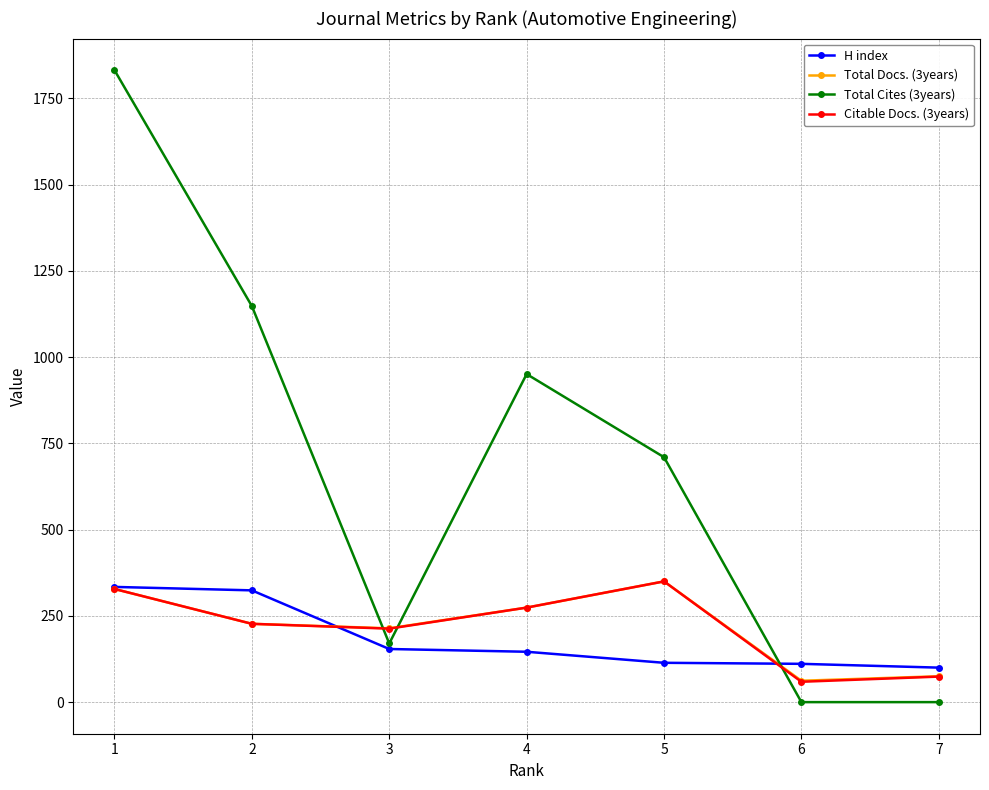

What is the difference between the second highest and minimum values in the Citable Docs. (3years) series?

269